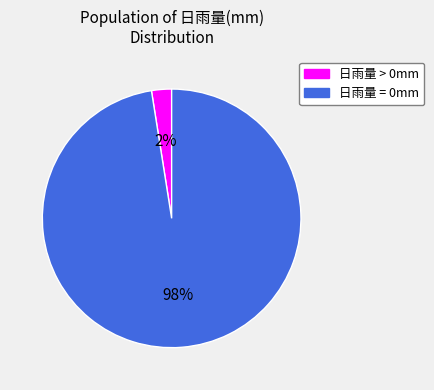

Does any single category account for the majority?

Yes